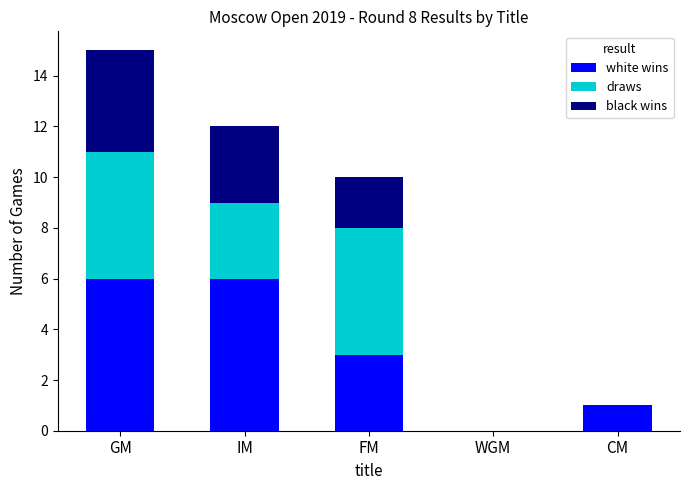

What is the total value across all series at IM?

12